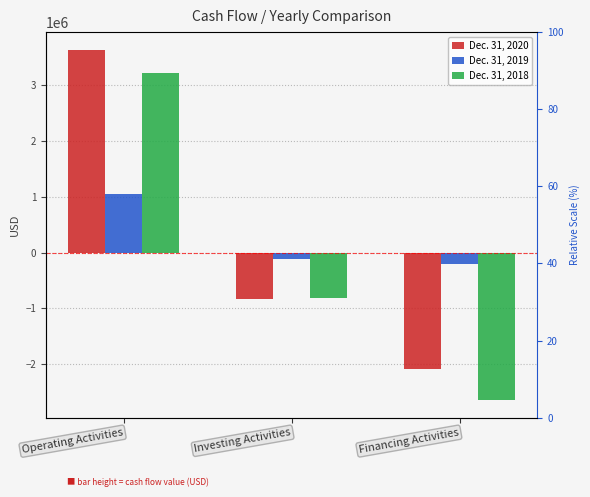

Reading left to right, what are all the values shown in this chart?

Dec. 31, 2020: Operating Activities=3633875	Investing Activities=-832671	Financing Activities=-2085730
Dec. 31, 2019: Operating Activities=1042753	Investing Activities=-106686	Financing Activities=-211107
Dec. 31, 2018: Operating Activities=3223884	Investing Activities=-820153	Financing Activities=-2641430